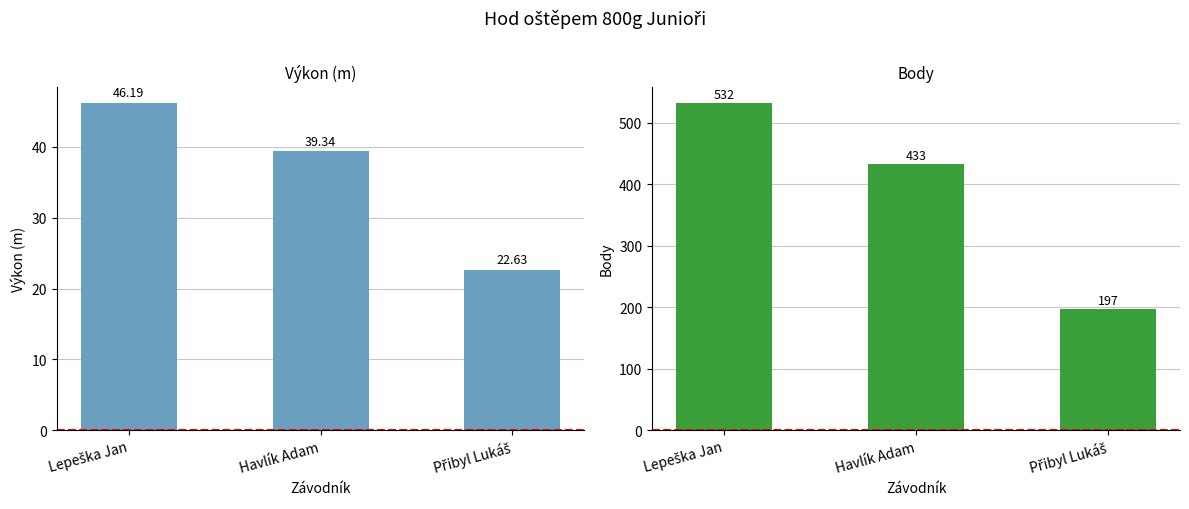

Which series has the largest range (max minus min)?

Body